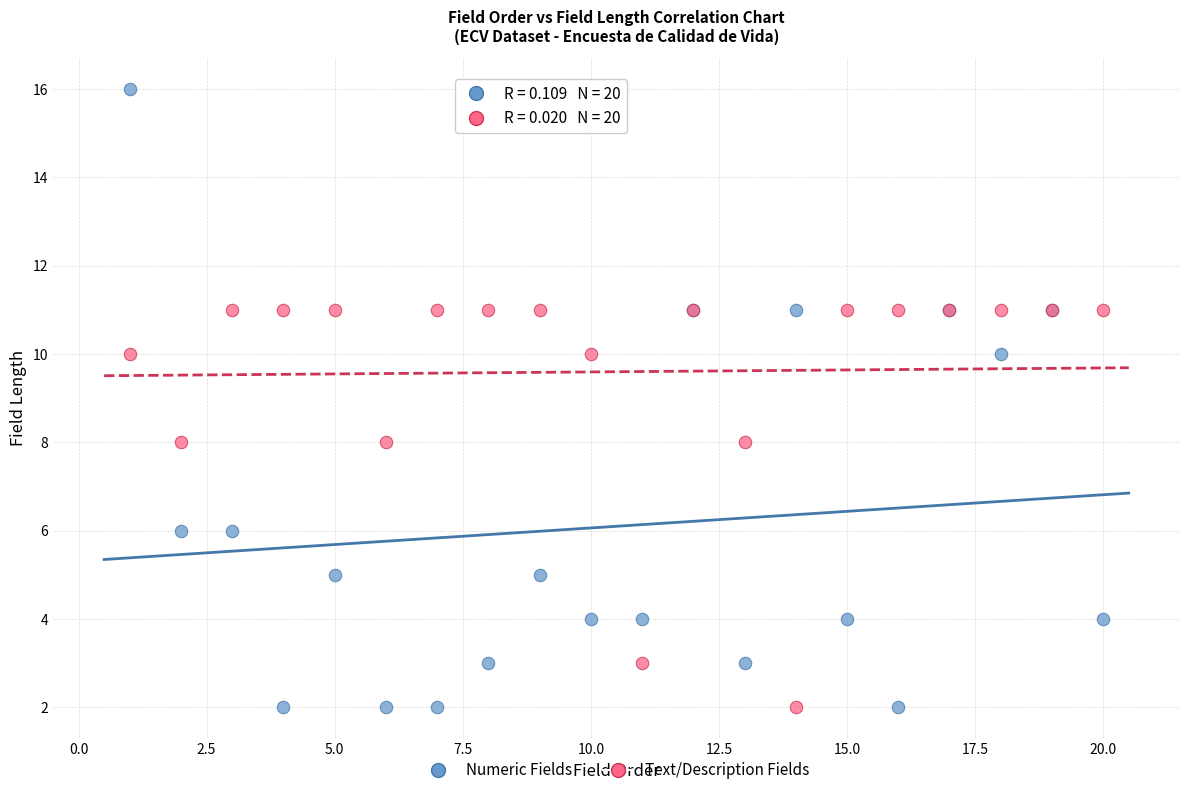

What is the X range (max minus min) for the scatter plot?

19